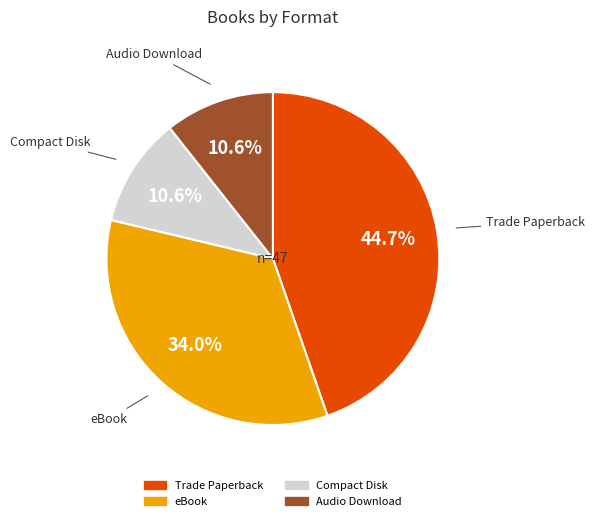

Between eBook and Compact Disk, which is larger?

eBook